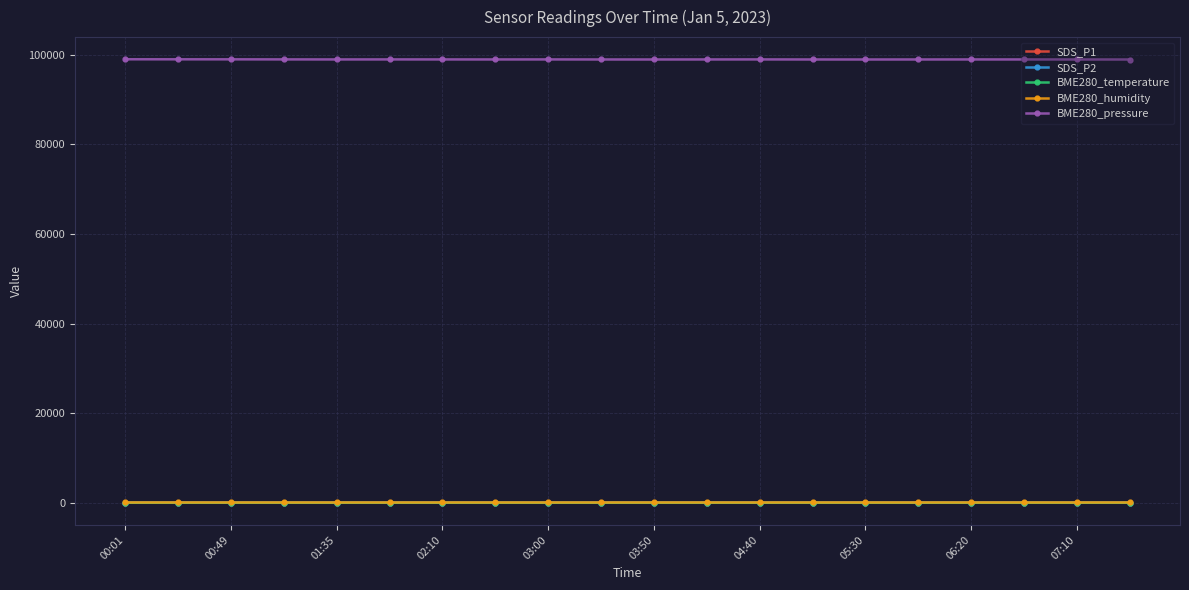

Does the chart display data point markers on the line(s)?

Yes